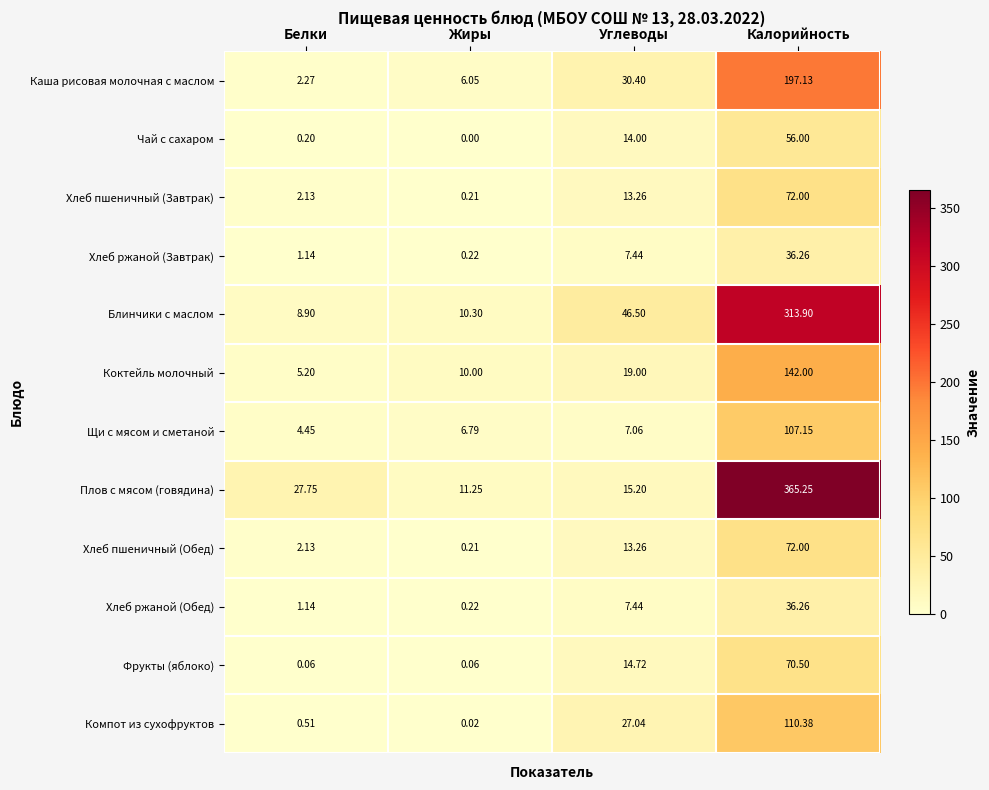

How many values in the Хлеб ржаной (Обед) series exceed 7?

2